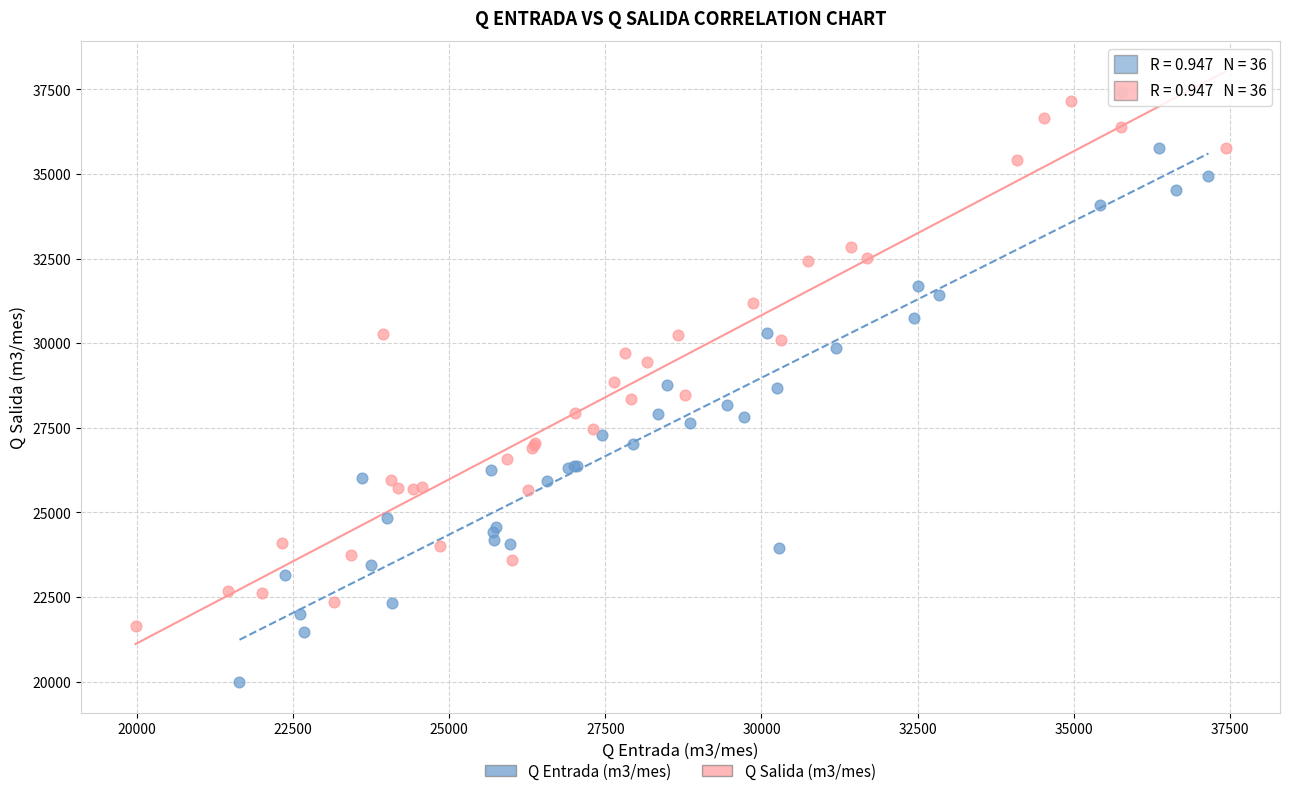

Which series contains the lowest Y value?

Q Entrada (m3/mes)